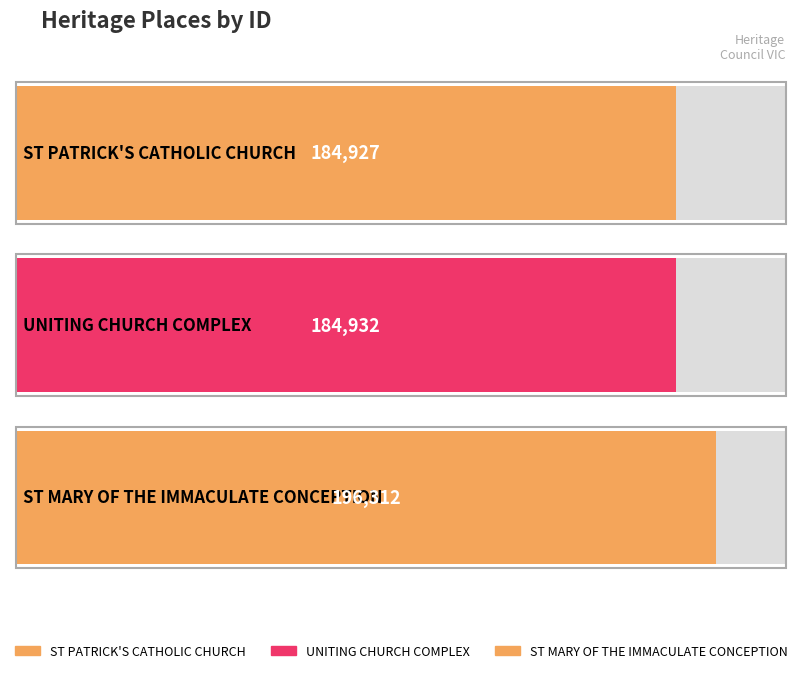

What is the label of the 1st bar from the right?

ST MARY OF THE
IMMACULATE CONCEPTION